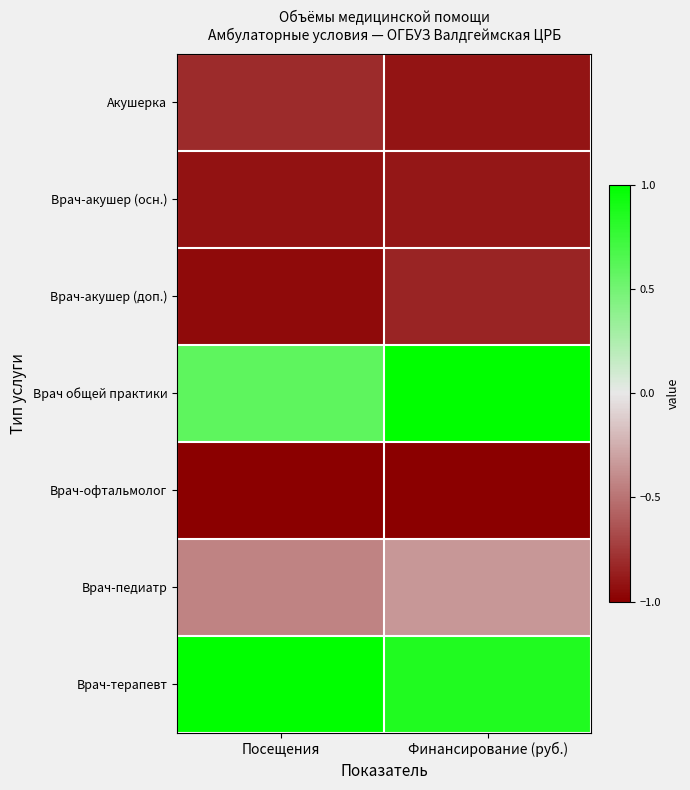

Which series has the largest total across all categories?

Врач-терапевт